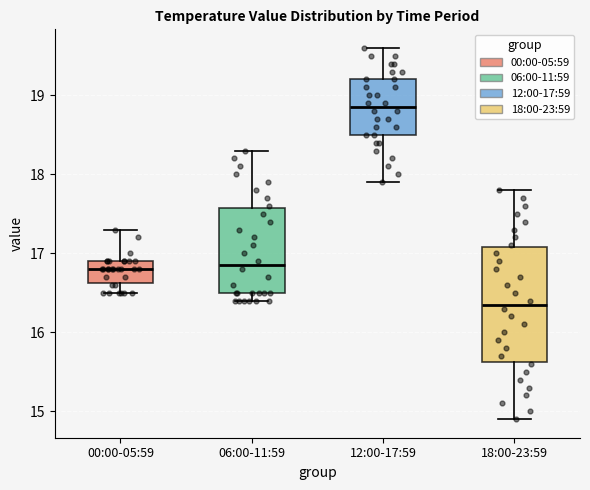

Where does the upper whisker of the box for 18:00-23:59 end on the y-axis? The values are not printed on the chart, so give them approximately, as read against the axis.

17.8